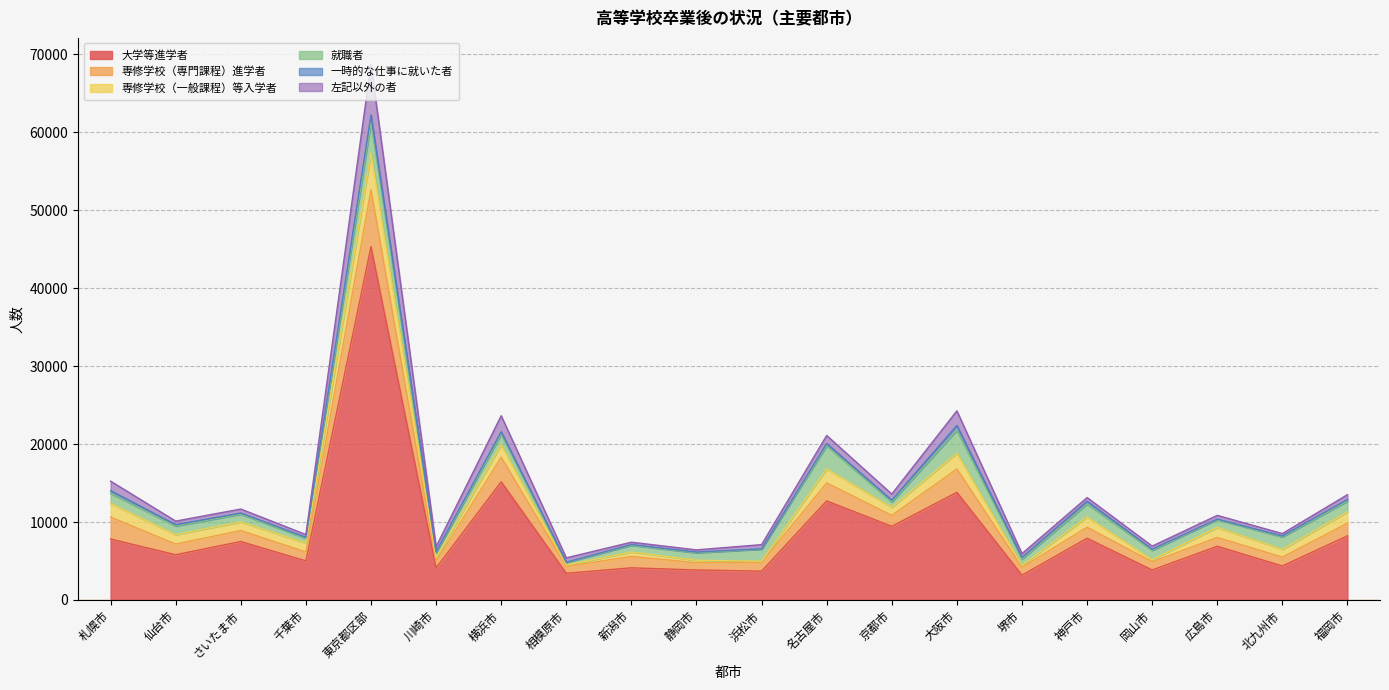

True or false: 左記以外の者 and 専修学校（専門課程）進学者 intersect in this chart.

False